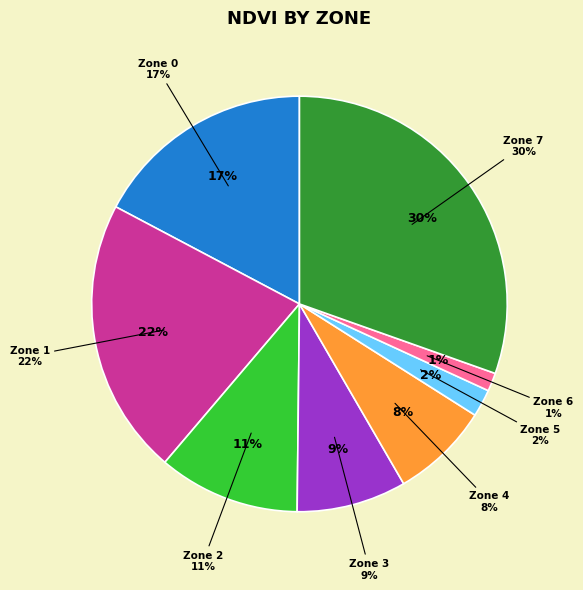

How many segments does this pie chart have?

8